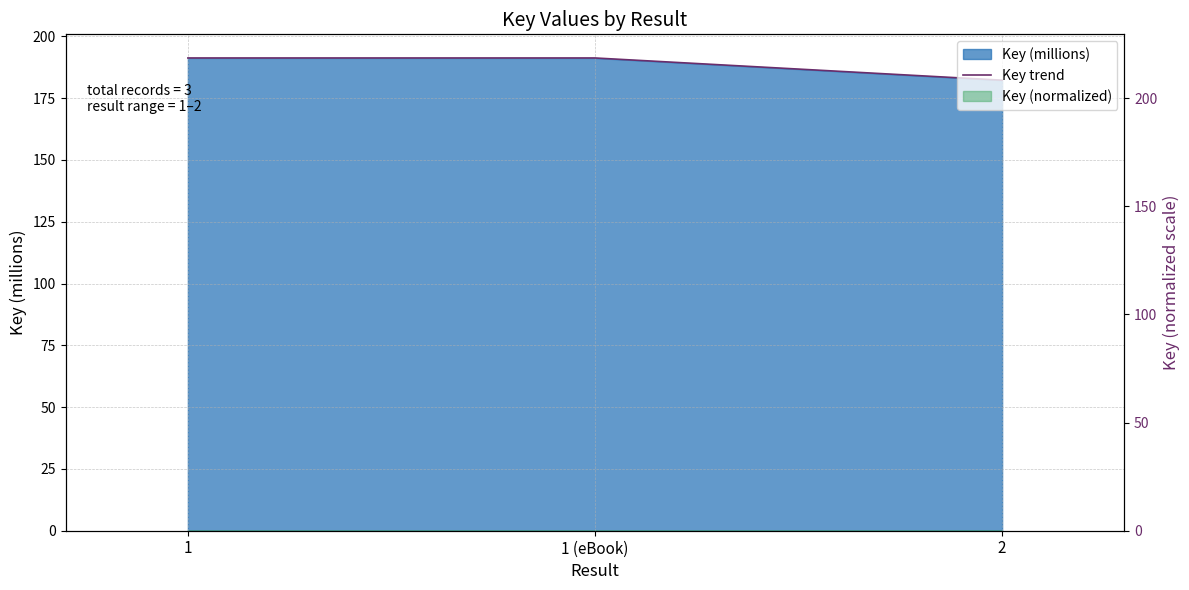

What is the average value?

188.2